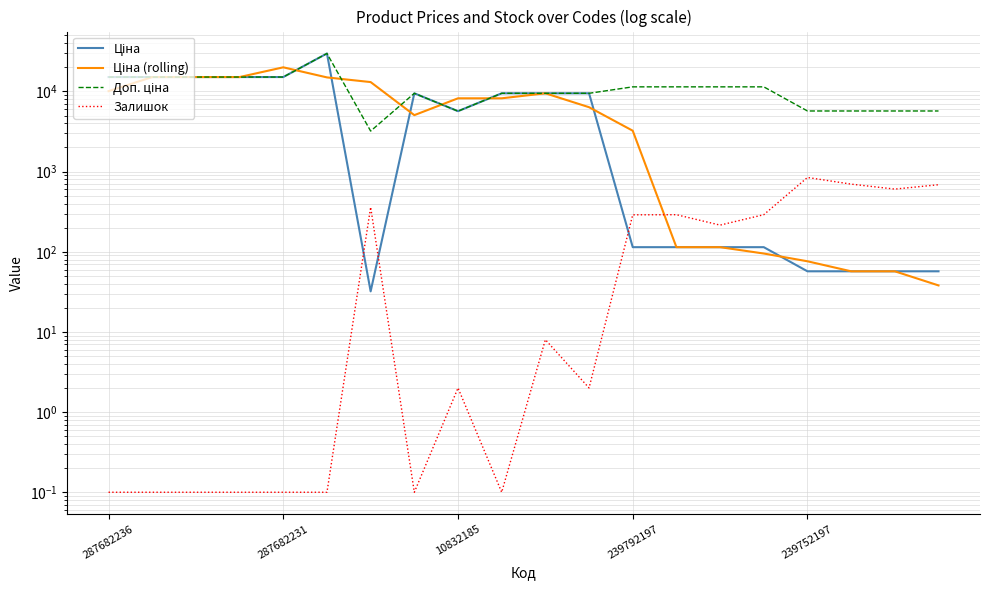

Where is the first local minimum for Ціна?

6